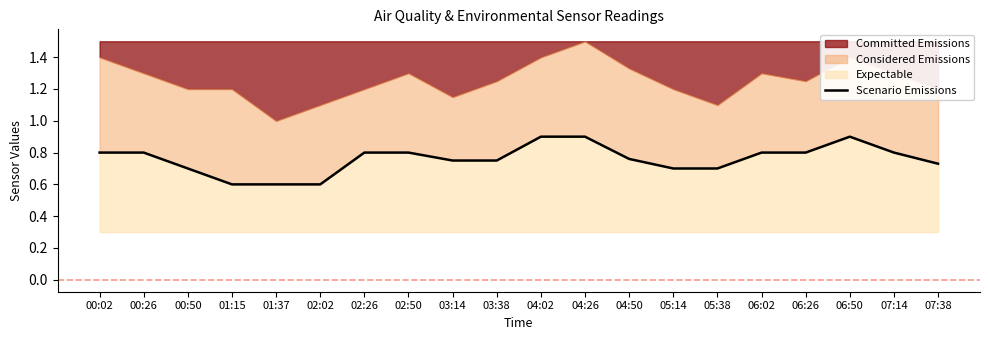

How many points are higher than both their immediate neighbors (excluding endpoints)?

4